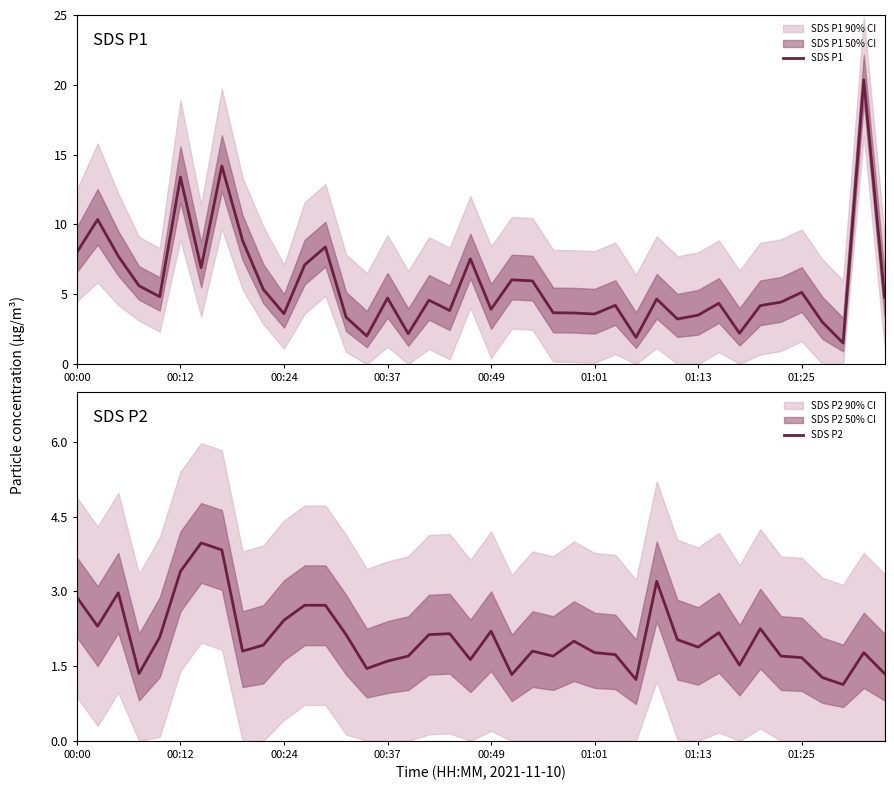

True or false: SDS P1 and SDS P2 intersect in this chart.

False